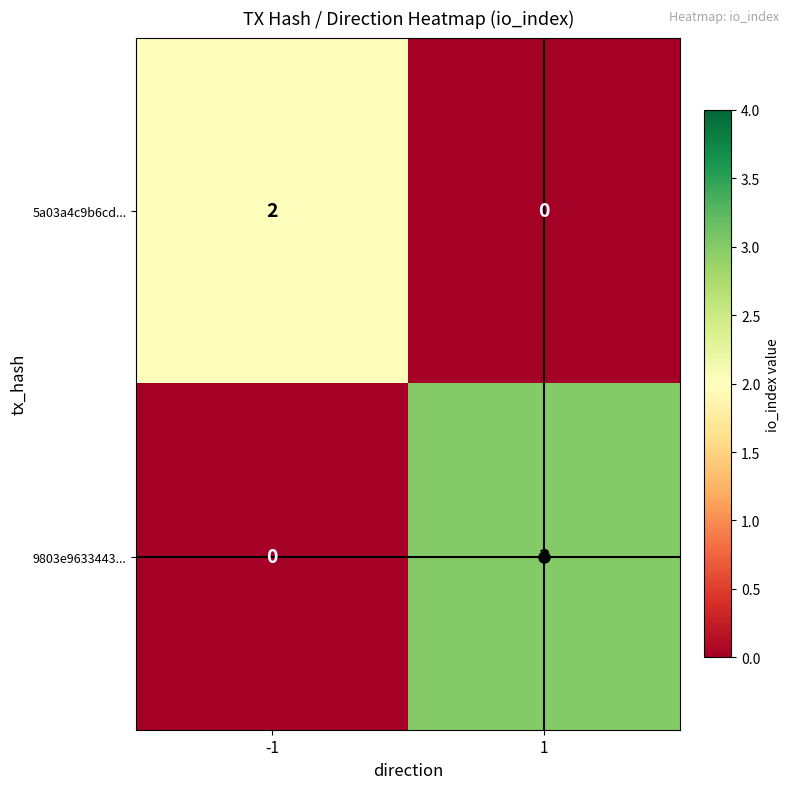

Is it true that 5a03a4c9b6cd... equals 2 at -1?

True